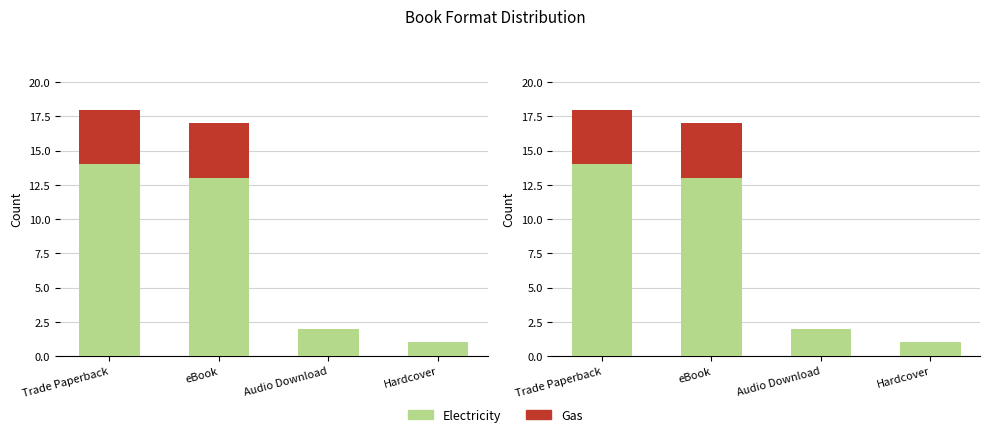

Is it true that Electricity equals 20 at Trade Paperback?

False